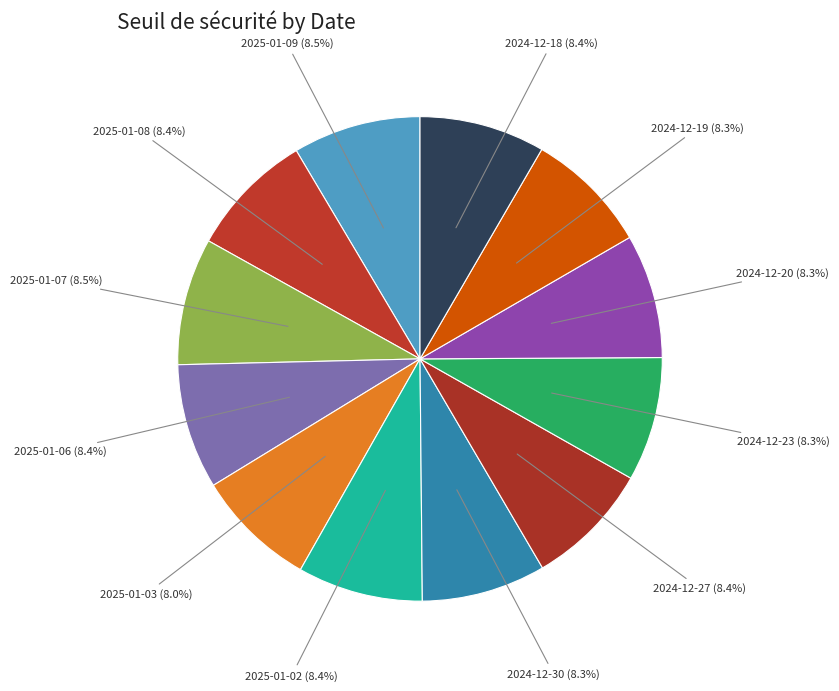

Is it true that 2025-01-03 is 8% of the pie?

True